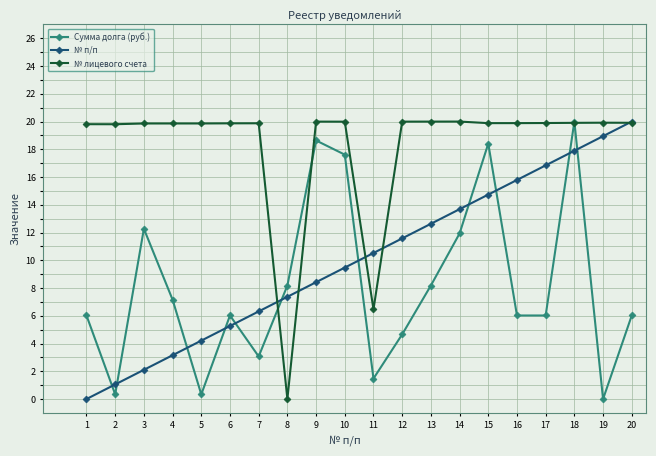

Which series changed the most between 8 and 12?

№ лицевого счета